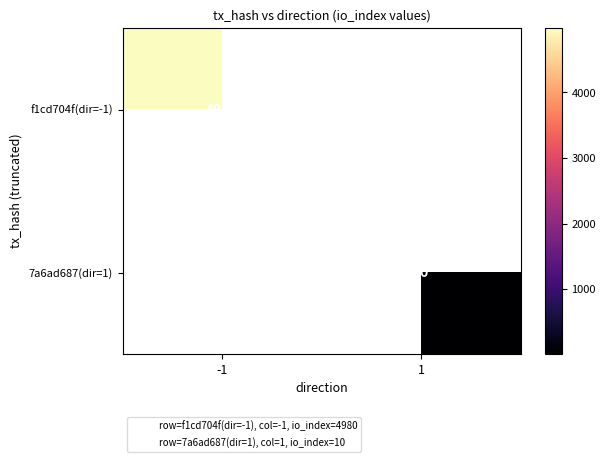

At how many categories does at least one series exceed 2079?

1